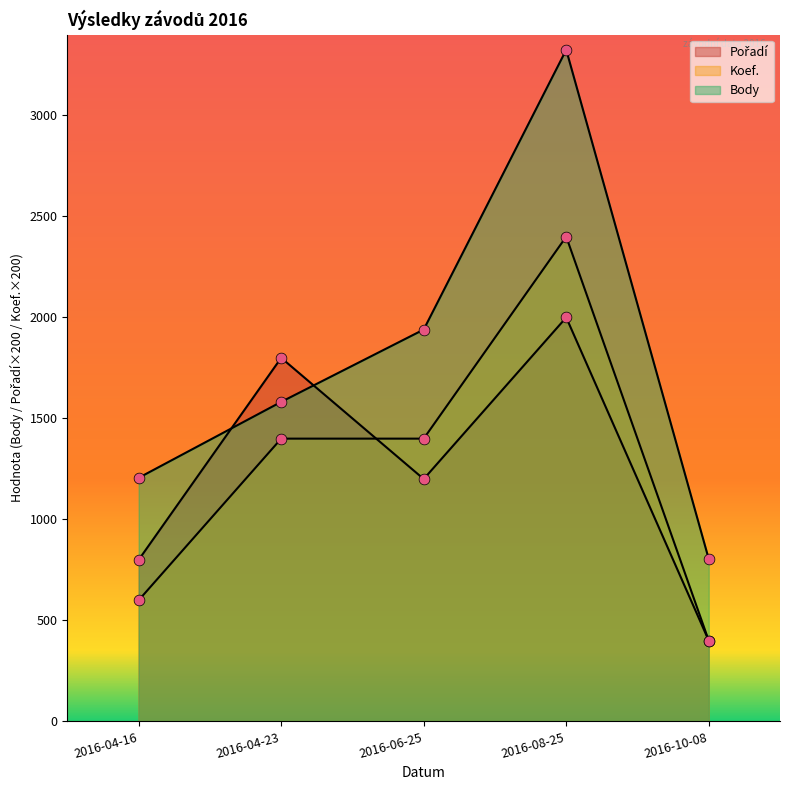

Which series has the widest spread of Y values?

Body